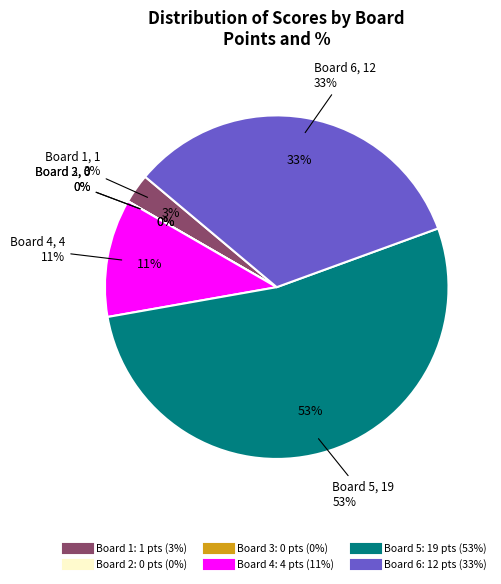

Combined, do Board 2 and Board 4 account for over 50%?

No